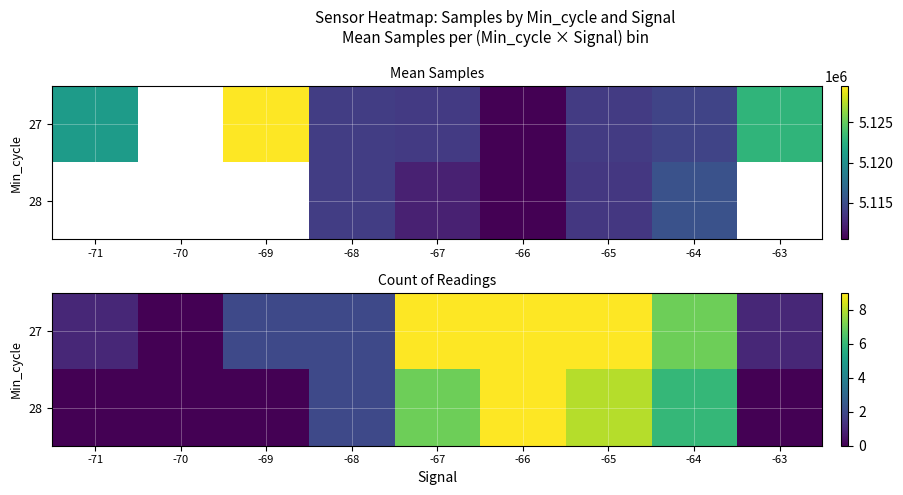

What is the average value of the 28 series?

4